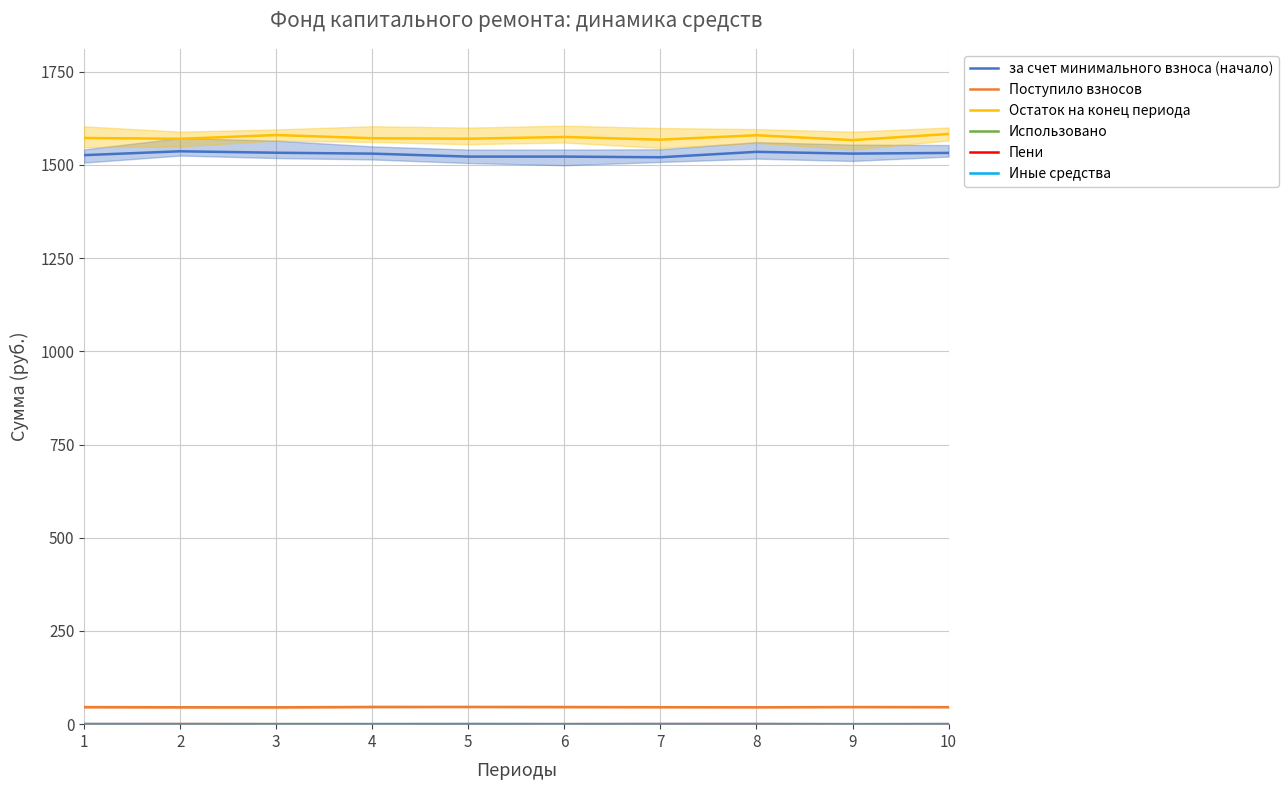

At which category does the chart reach its peak across all series?

10